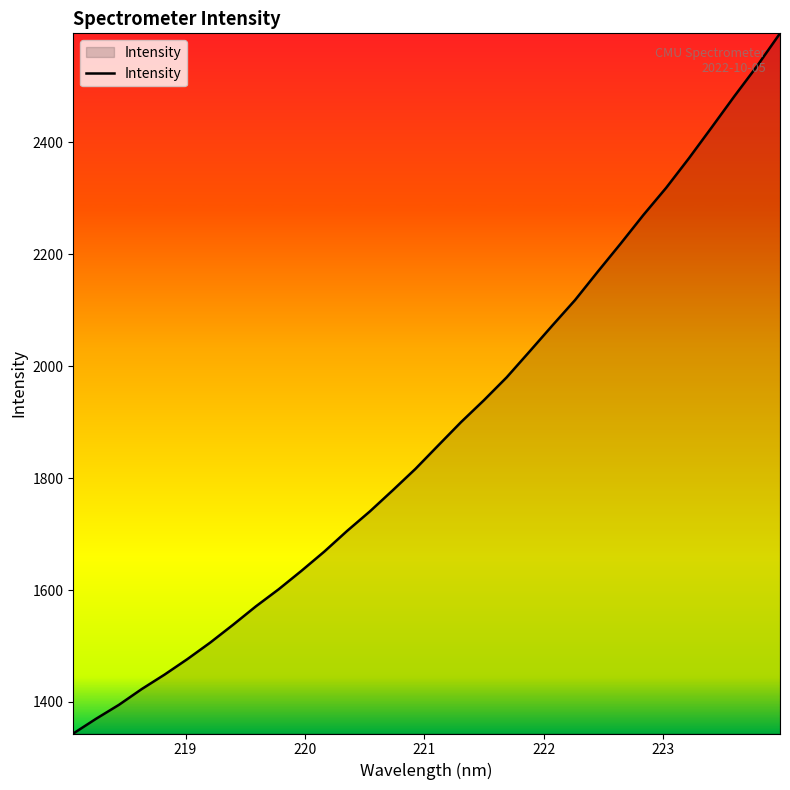

True or false: the data has more than 2 interior local peaks.

False